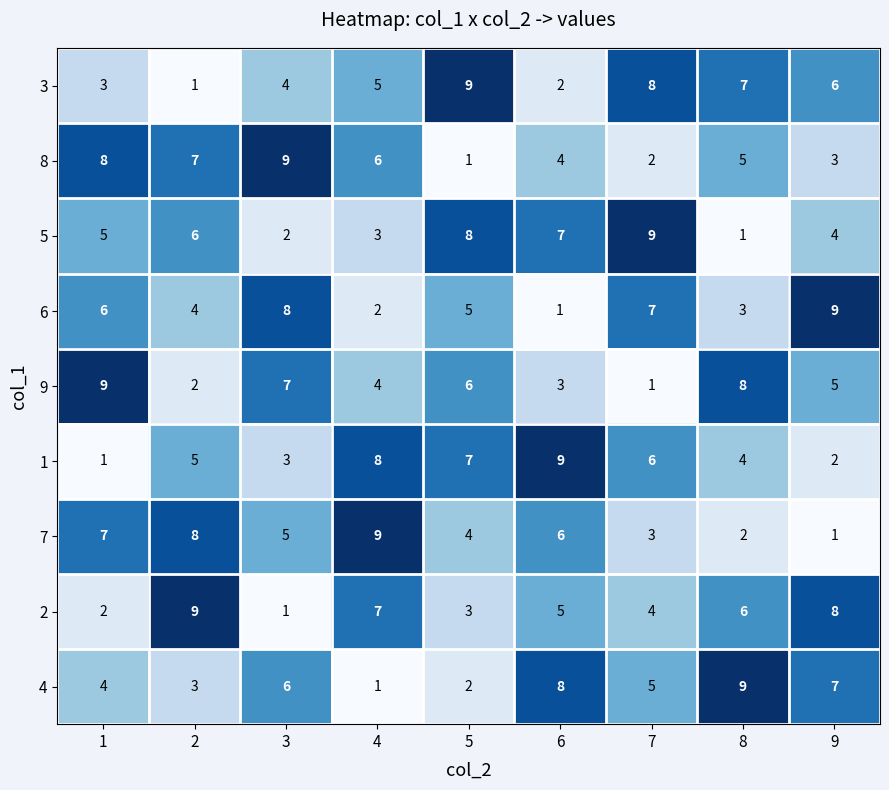

What is the greatest value displayed?

9